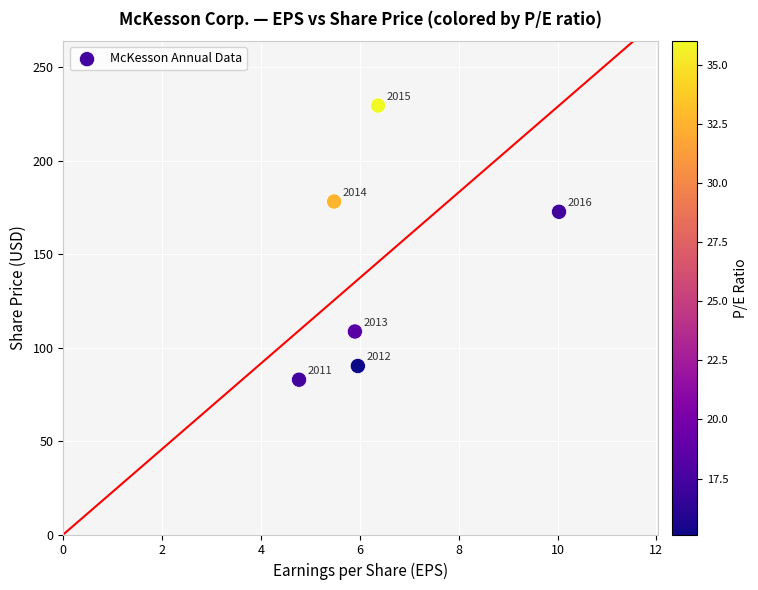

What is the average Y value?

143.7